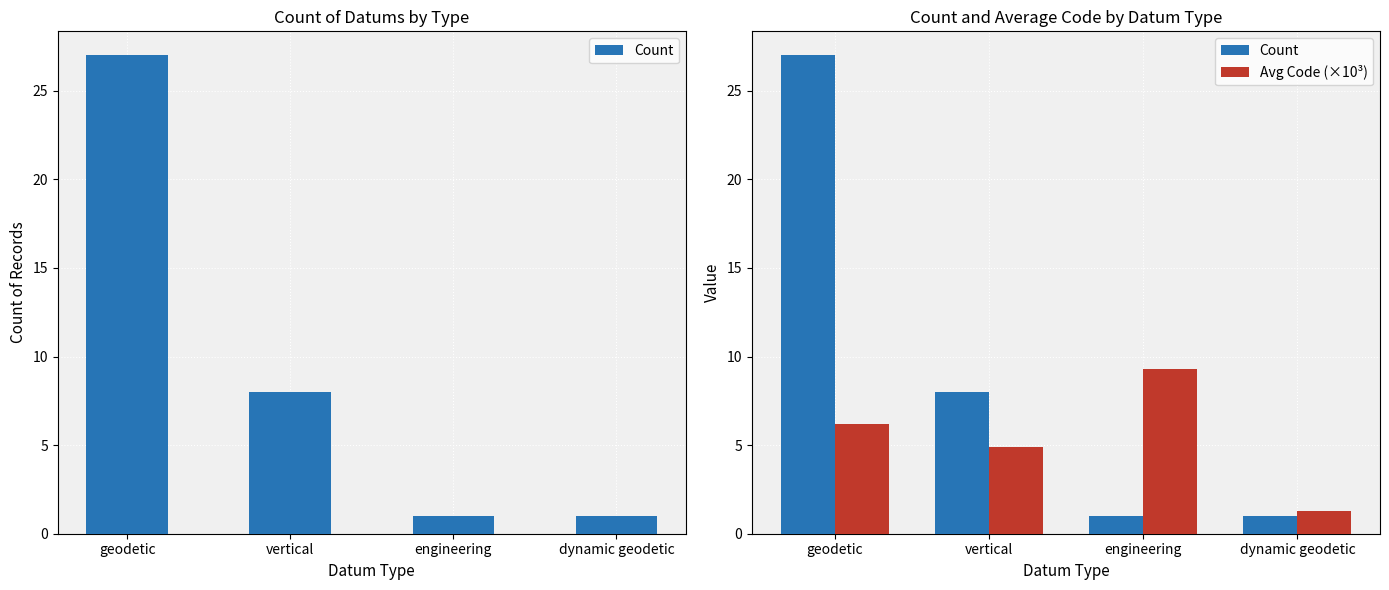

Are the bars horizontal?

No